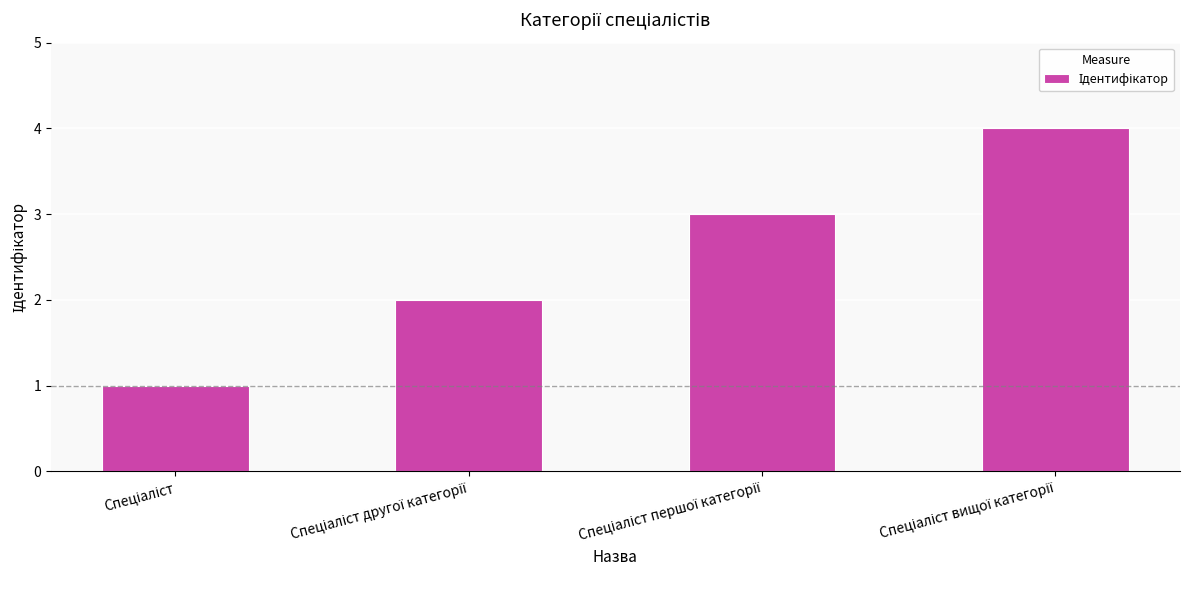

What is the difference between the maximum and minimum values?

3